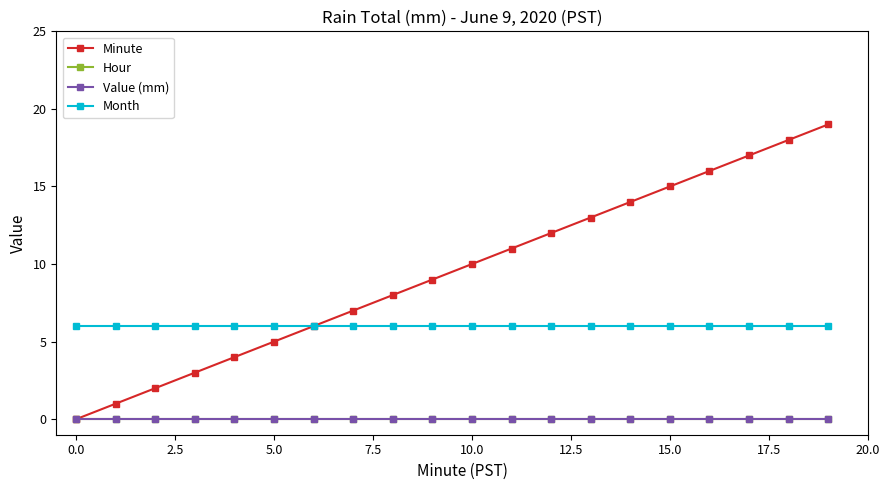

Where is Hour nearest to the value 0?

−2.5